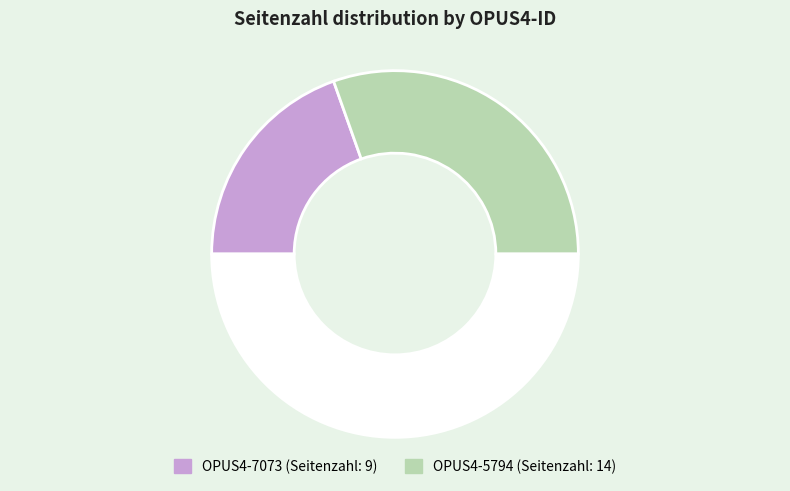

How many segments does this pie chart have?

3